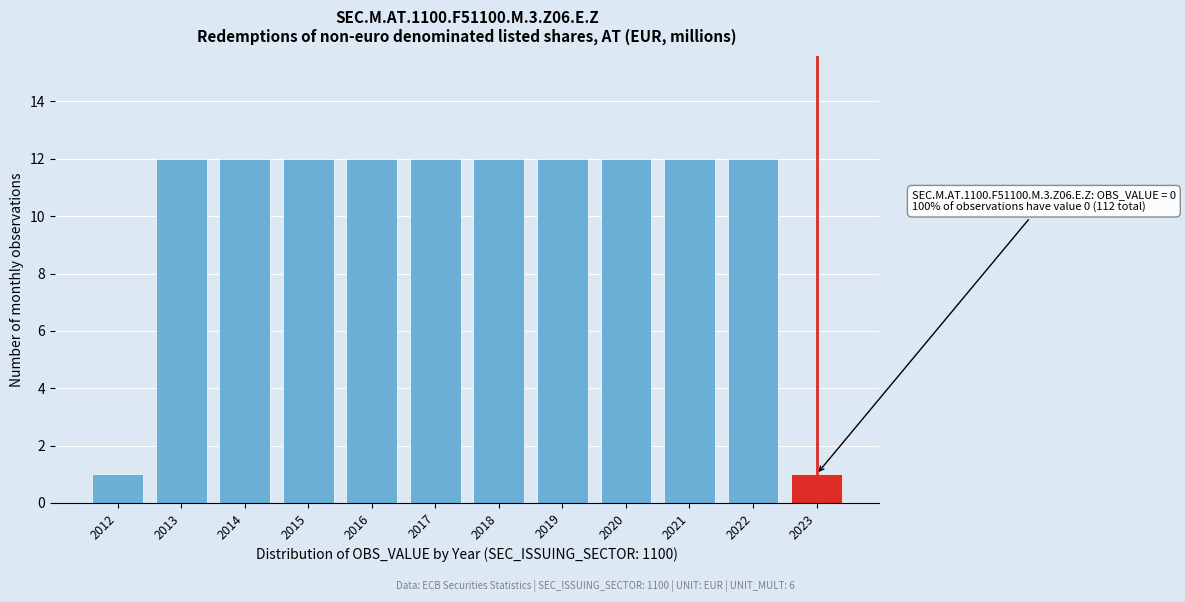

Reading right to left, what are all the values shown in this chart?

2023=1	2022=12	2021=12	2020=12	2019=12	2018=12	2017=12	2016=12	2015=12	2014=12	2013=12	2012=1